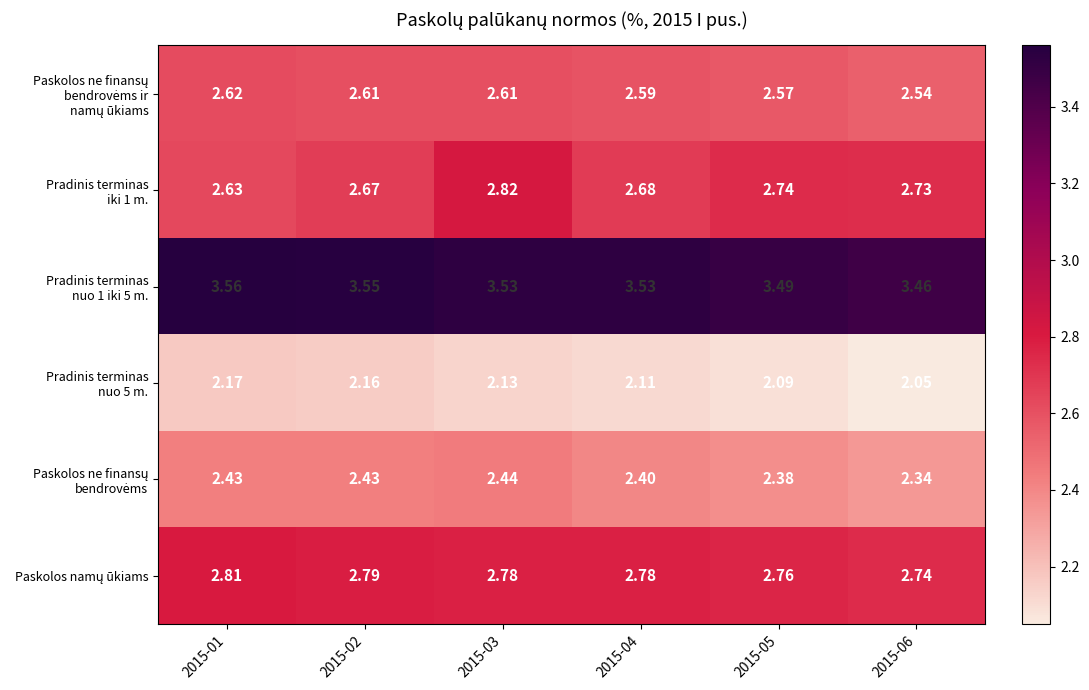

At how many categories does at least one series exceed 2?

6